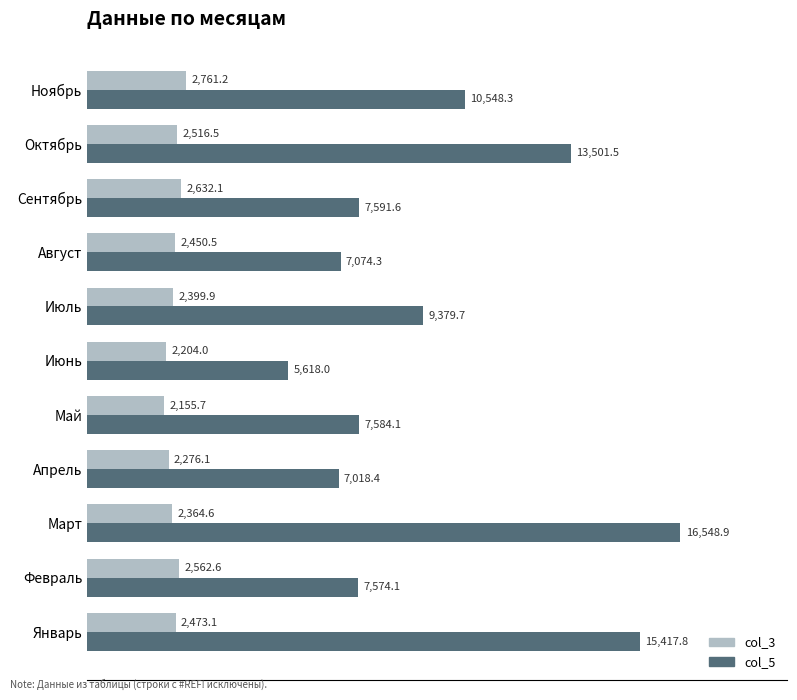

Which series changed the most between Февраль and Октябрь?

col_5